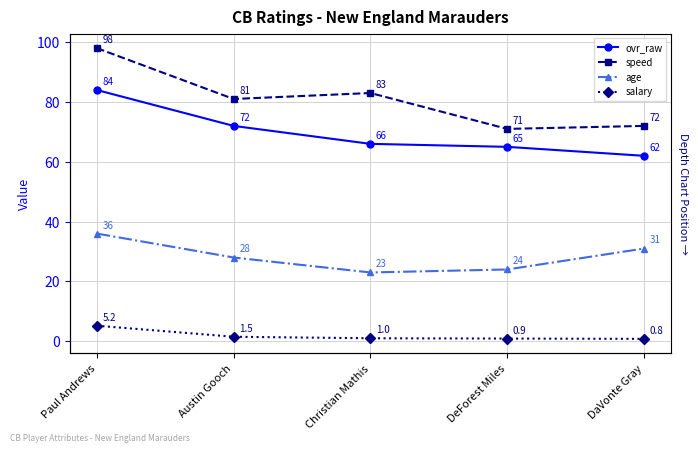

What are all the series names shown in the legend?

ovr_raw, speed, age, salary